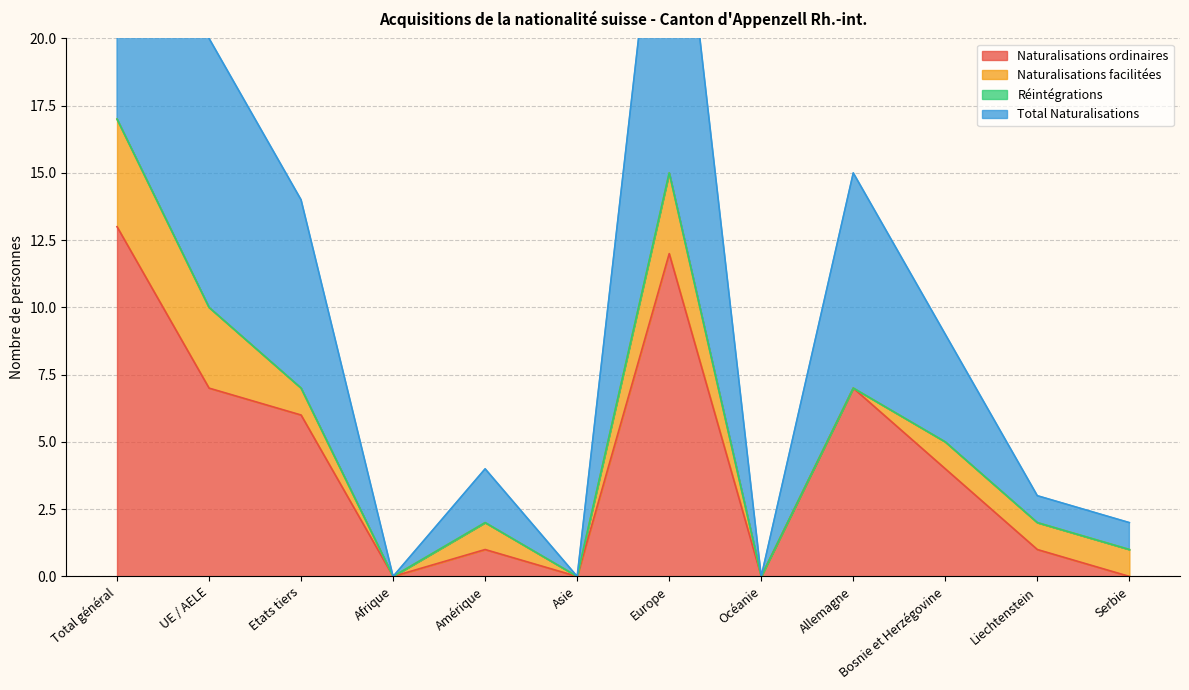

Where is the first local minimum for Naturalisations ordinaires?

Afrique